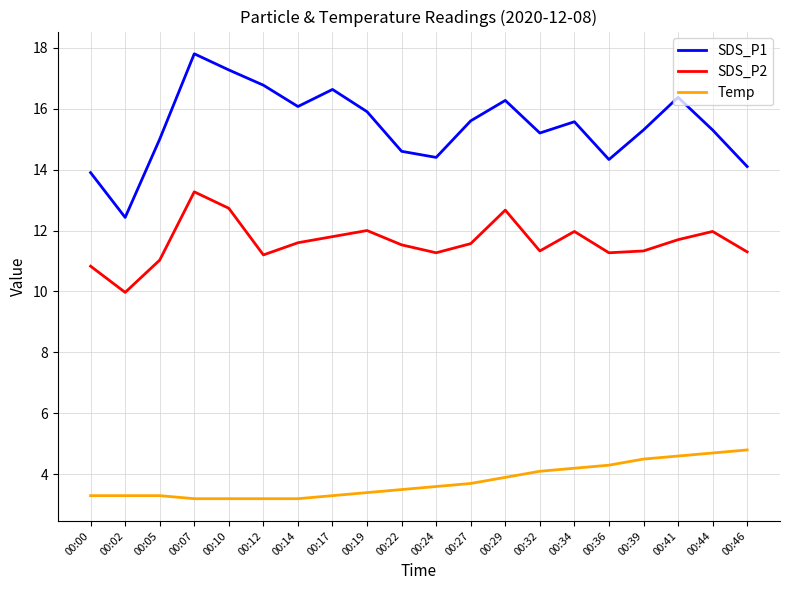

The Temp series shows 1.8 at 00:02. True or false?

False